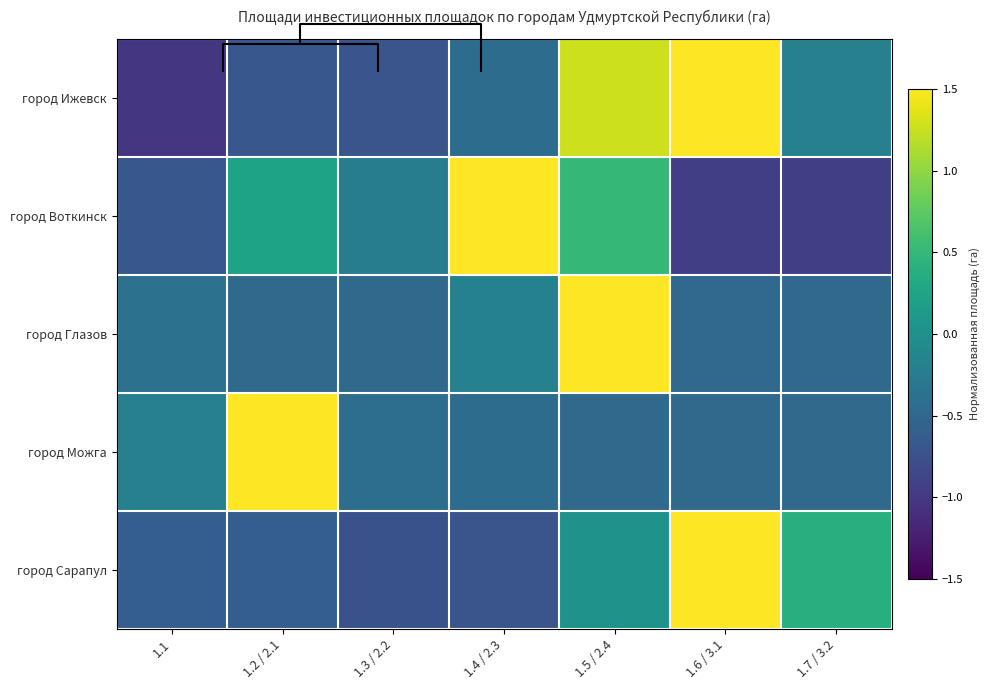

What is the difference between the maximum and minimum values in the город Ижевск series?

2.8